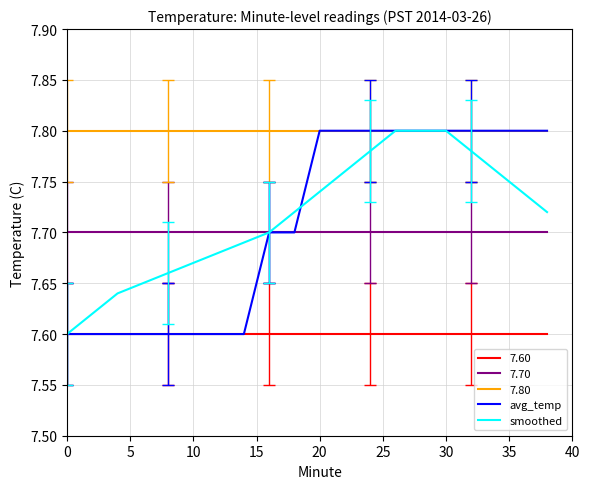

How many lines are shown in the chart?

5